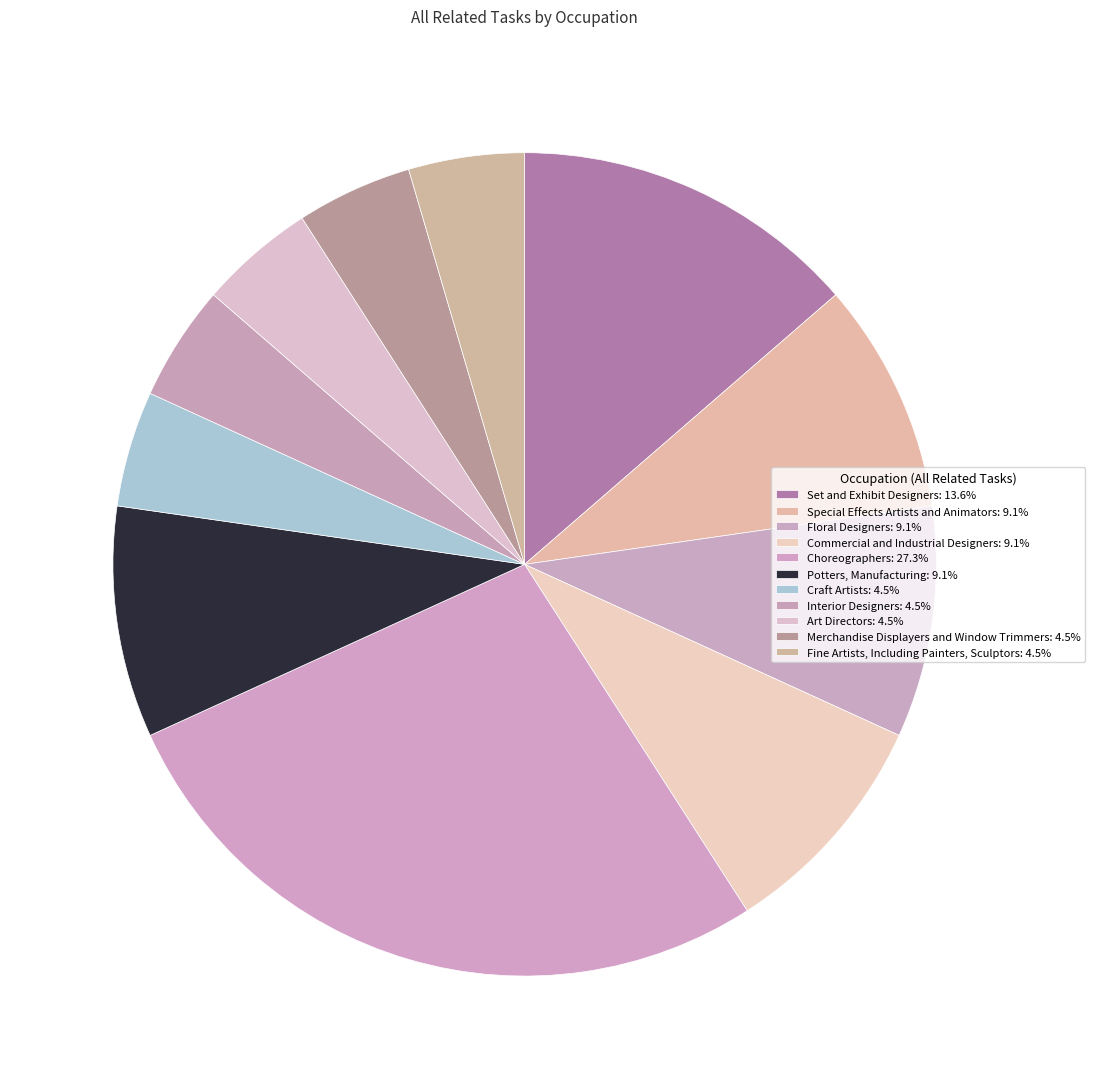

Which category has the biggest portion of the pie?

Choreographers